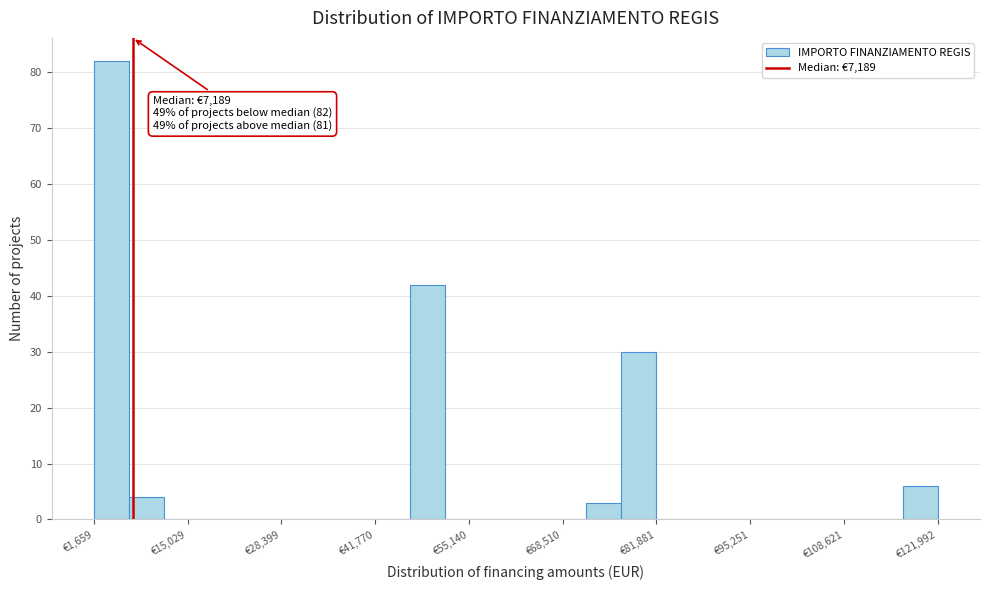

Around what value on the x-axis is the tallest bar? Give the approximate position of its centre, as read against the axis.

4000